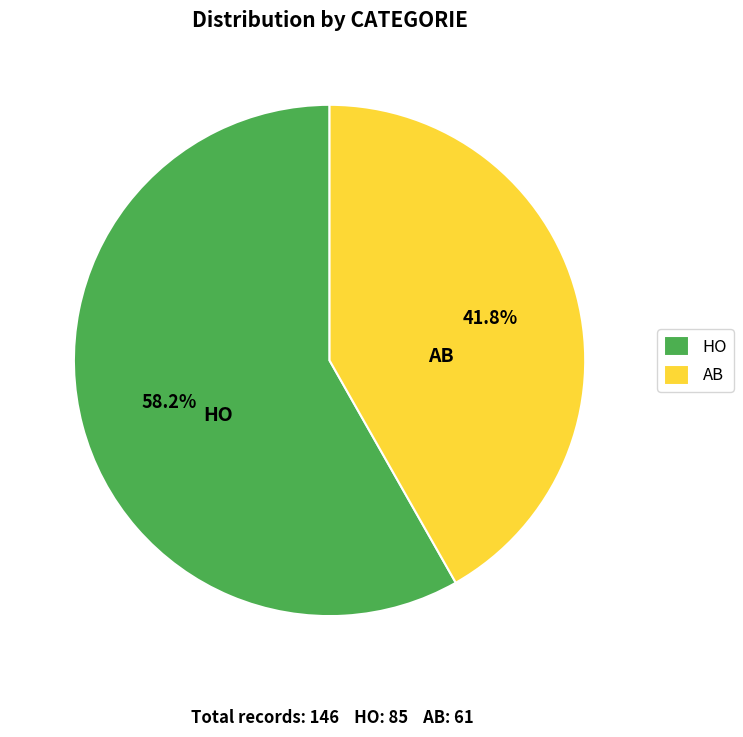

To the nearest percent, what is the combined percentage of HO and AB?

100%